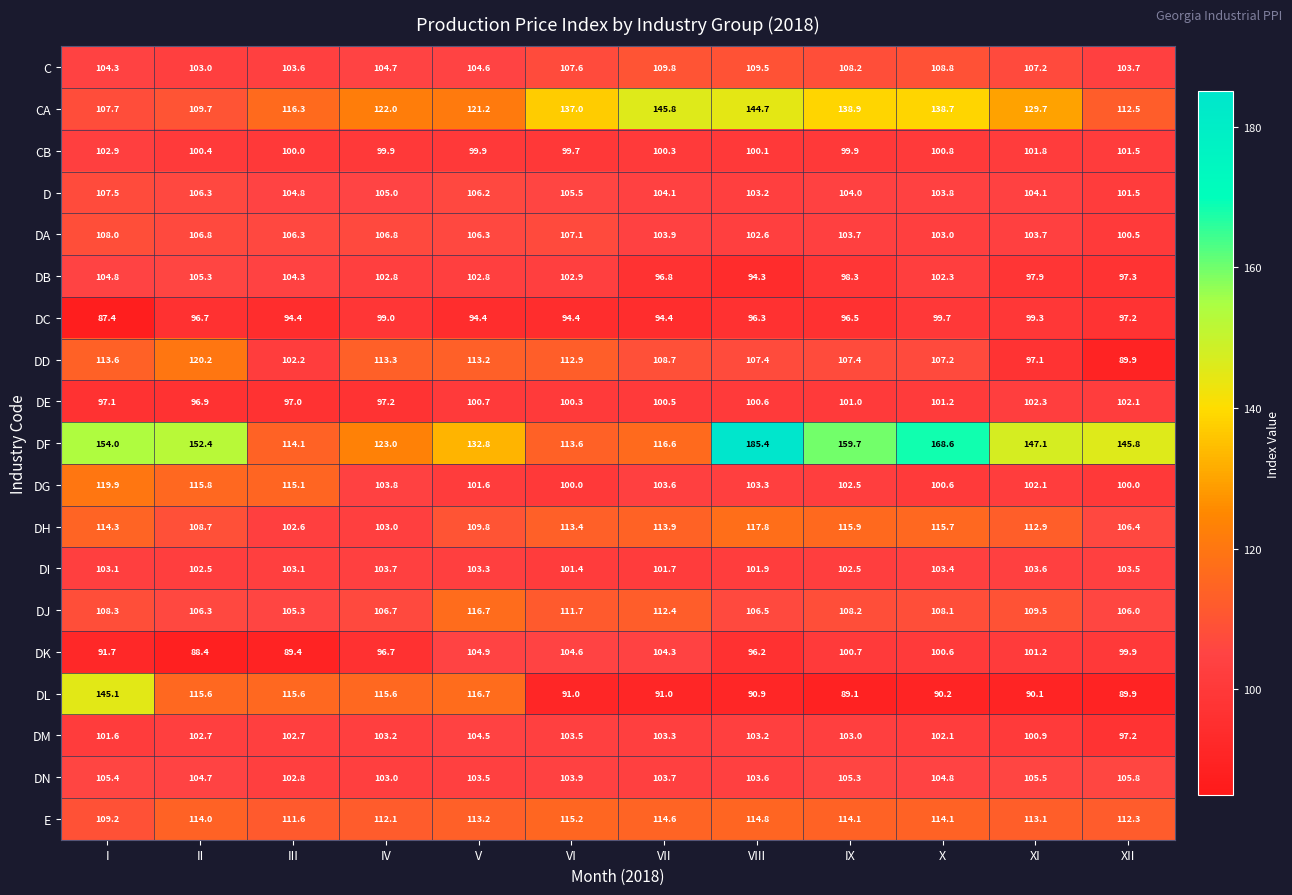

What is the total value across all series at XII?

1973.0